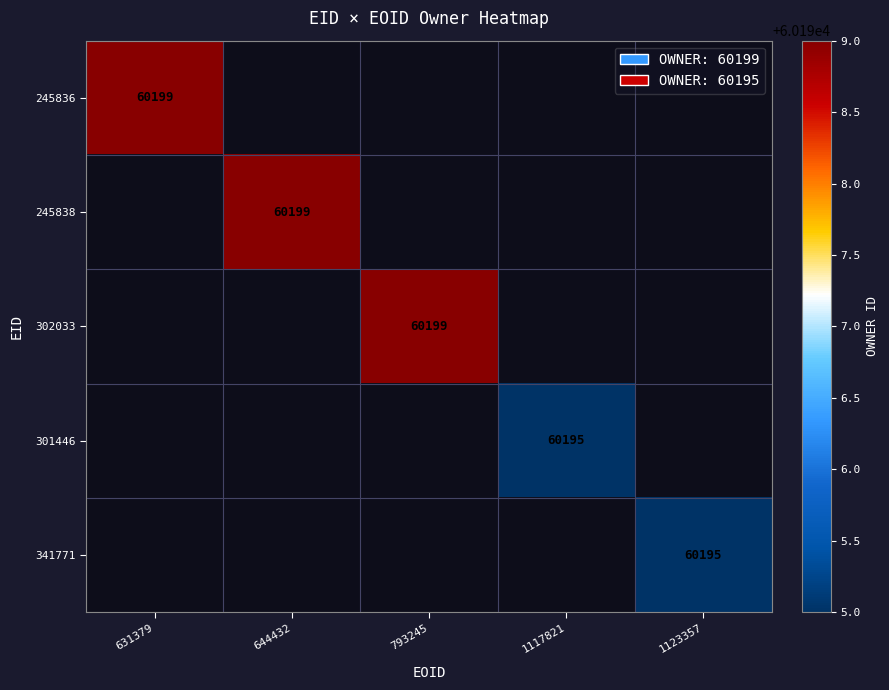

At how many categories does at least one series exceed 60197?

3